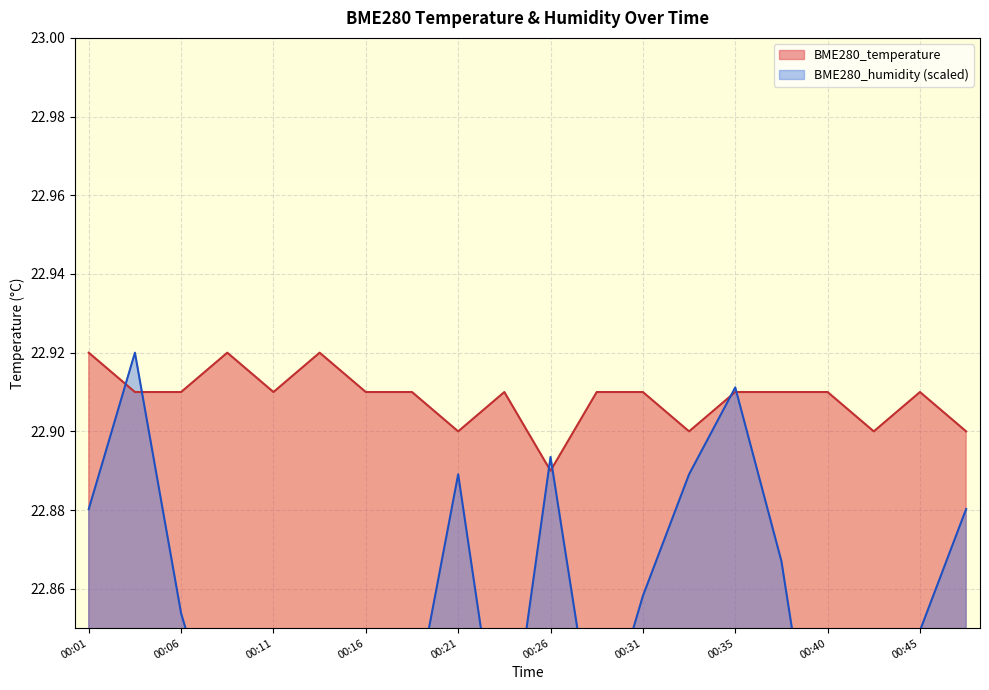

Which series has the largest total across all categories?

BME280_temperature